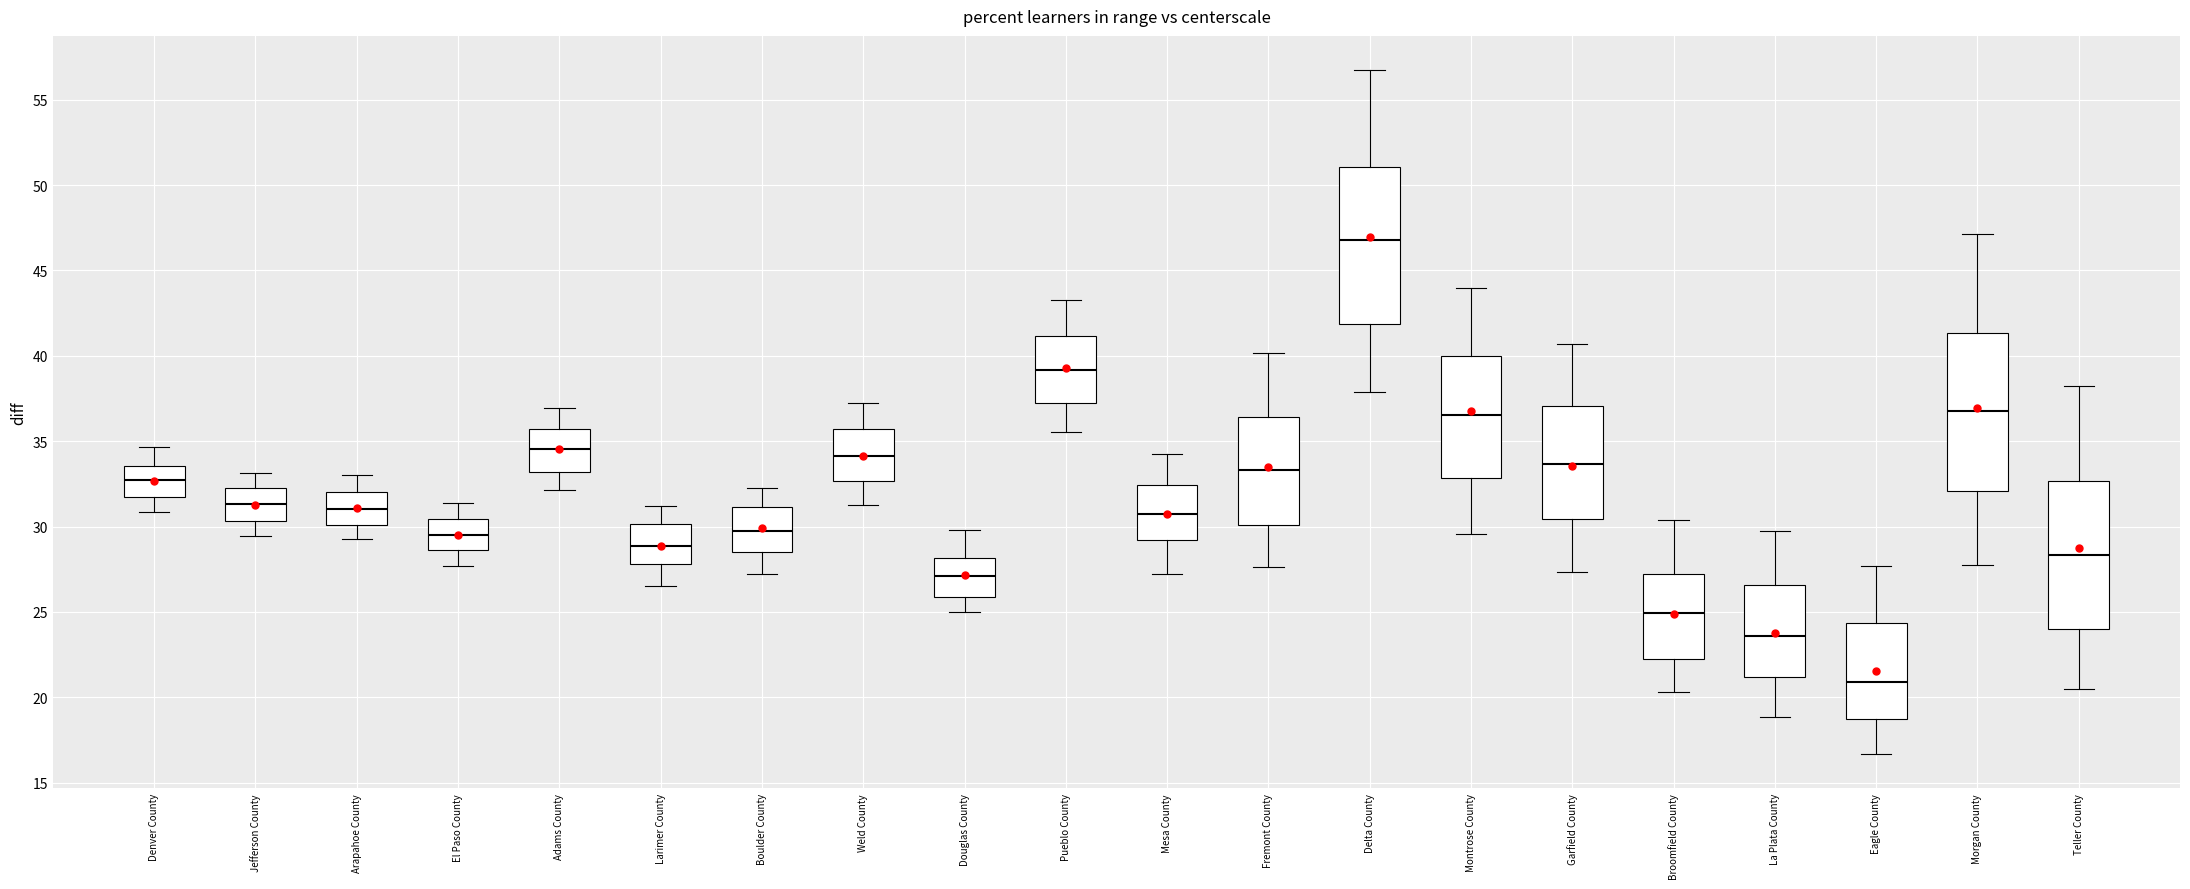

Reading left to right, read every box against the y-axis: the position of its median line, the range the box covers, and the ends of its whiskers. The values are not printed on the chart, so give them approximately, as read against the axis.

Denver County: median 32.5, box 31.5 to 33.5, whiskers 31.0 to 34.5
Jefferson County: median 31.5, box 30.5 to 32.5, whiskers 29.5 to 33.0
Arapahoe County: median 31.0, box 30.0 to 32.0, whiskers 29.5 to 33.0
El Paso County: median 29.5, box 28.5 to 30.5, whiskers 27.5 to 31.5
Adams County: median 34.5, box 33.0 to 35.5, whiskers 32.0 to 37.0
Larimer County: median 29.0, box 28.0 to 30.0, whiskers 26.5 to 31.0
Boulder County: median 29.5, box 28.5 to 31.0, whiskers 27.0 to 32.5
Weld County: median 34.0, box 32.5 to 35.5, whiskers 31.5 to 37.0
Douglas County: median 27.0, box 26.0 to 28.0, whiskers 25.0 to 30.0
Pueblo County: median 39.0, box 37.0 to 41.0, whiskers 35.5 to 43.5
Mesa County: median 30.5, box 29.0 to 32.5, whiskers 27.0 to 34.0
Fremont County: median 33.5, box 30.0 to 36.5, whiskers 27.5 to 40.0
Delta County: median 47.0, box 42.0 to 51.0, whiskers 38.0 to 56.5
Montrose County: median 36.5, box 33.0 to 40.0, whiskers 29.5 to 44.0
Garfield County: median 33.5, box 30.5 to 37.0, whiskers 27.5 to 40.5
Broomfield County: median 25.0, box 22.5 to 27.0, whiskers 20.5 to 30.5
La Plata County: median 23.5, box 21.0 to 26.5, whiskers 19.0 to 29.5
Eagle County: median 21.0, box 18.5 to 24.5, whiskers 16.5 to 27.5
Morgan County: median 37.0, box 32.0 to 41.5, whiskers 28.0 to 47.0
Teller County: median 28.5, box 24.0 to 32.5, whiskers 20.5 to 38.0